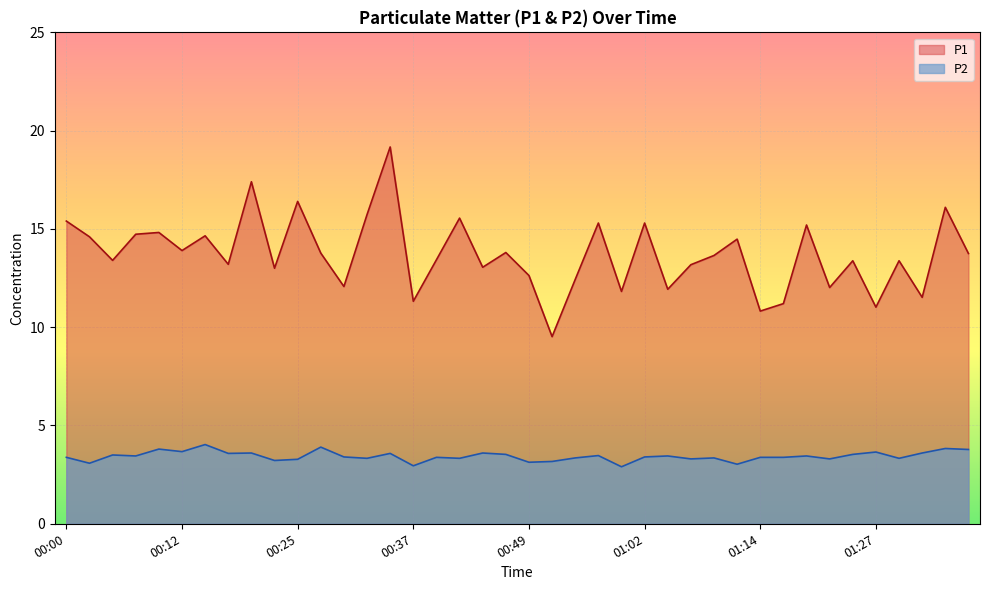

In P1, how many points are lower than both neighbors (excluding endpoints)?

14